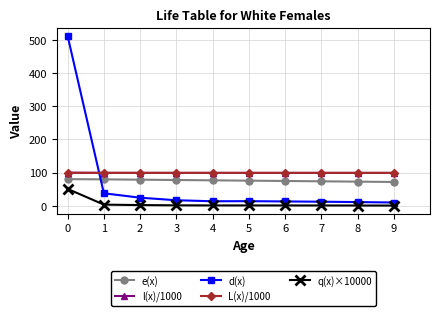

True or false: l(x)/1000 has a value of 22.0 at 0.

False